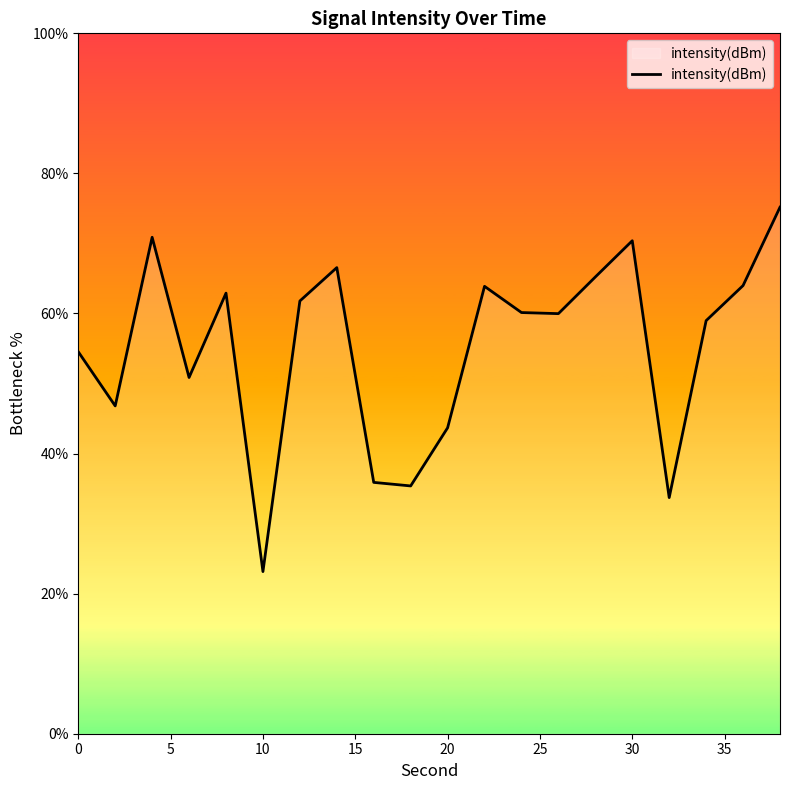

What is the maximum value shown in the chart?

75.2